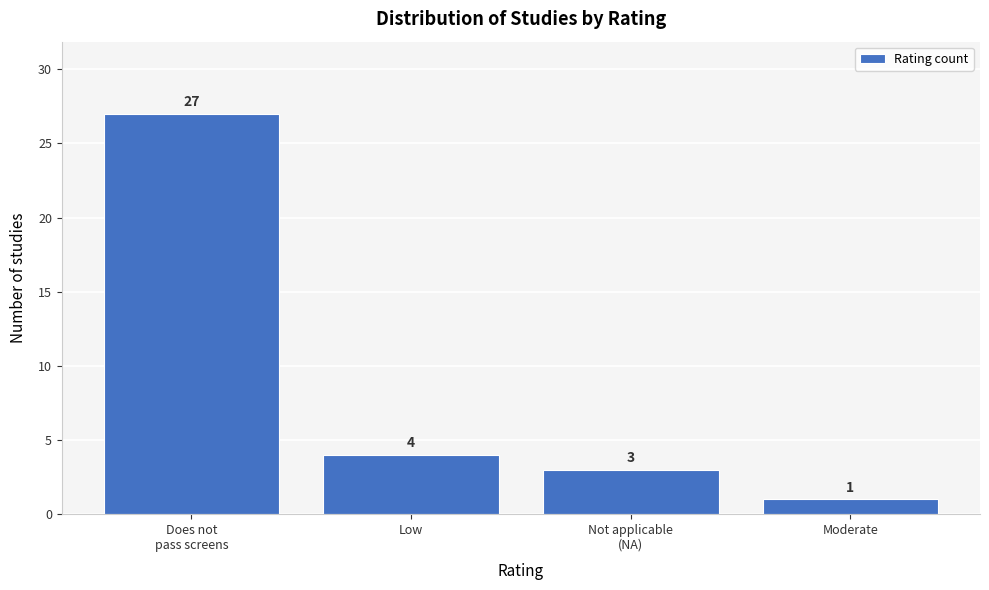

Reading left to right, list all the values displayed in this chart.

27	4	3	1